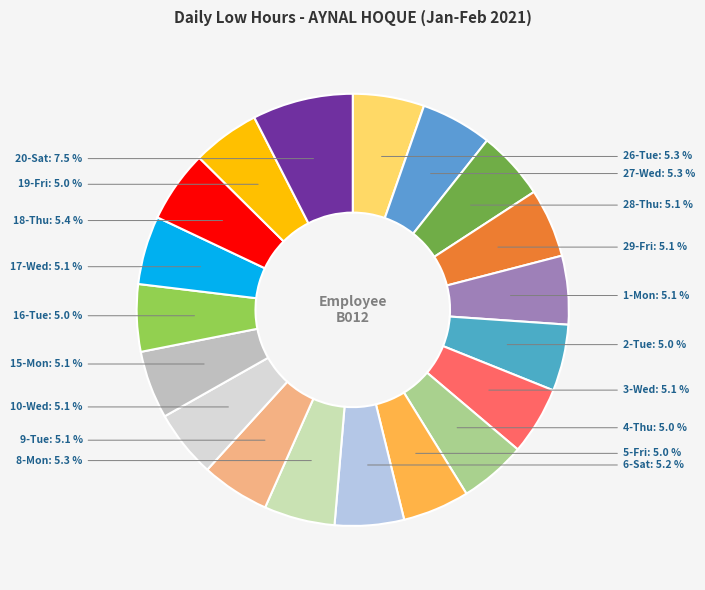

Count the number of slices in the pie.

19